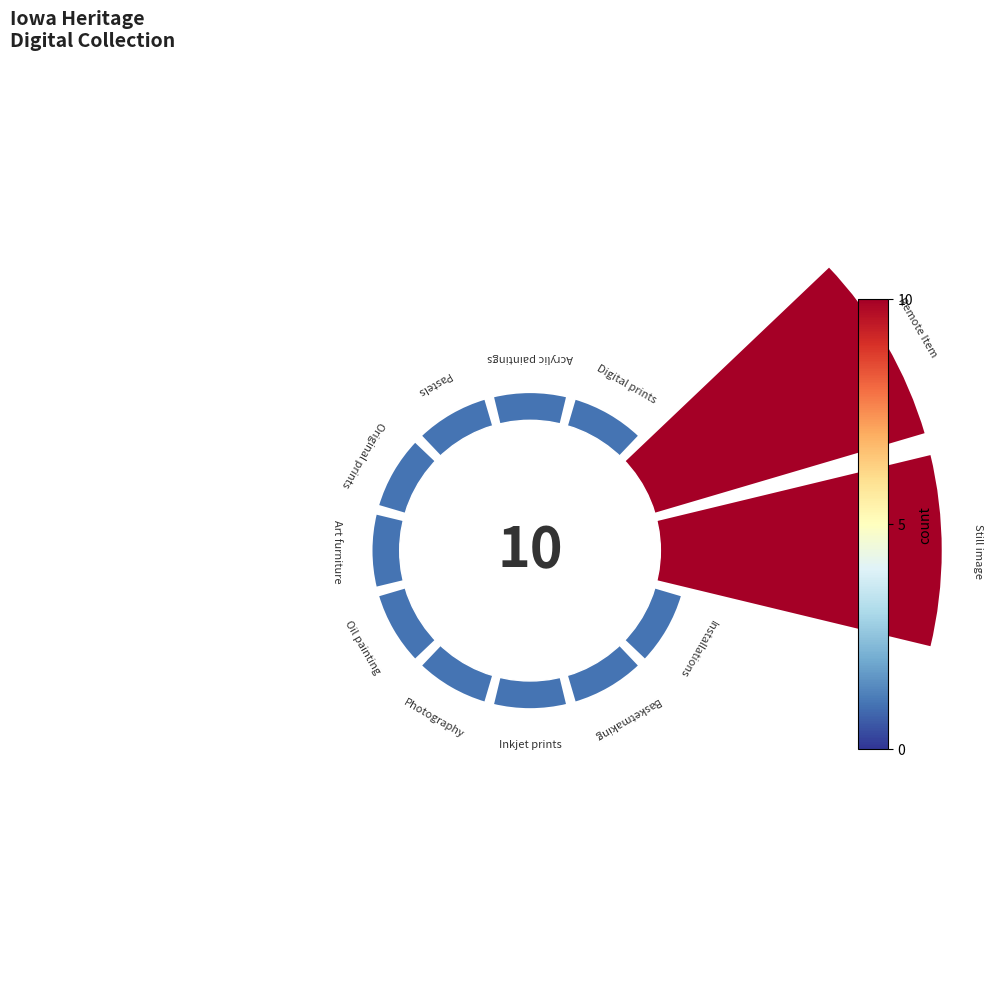

Does the chart contain any negative values?

No